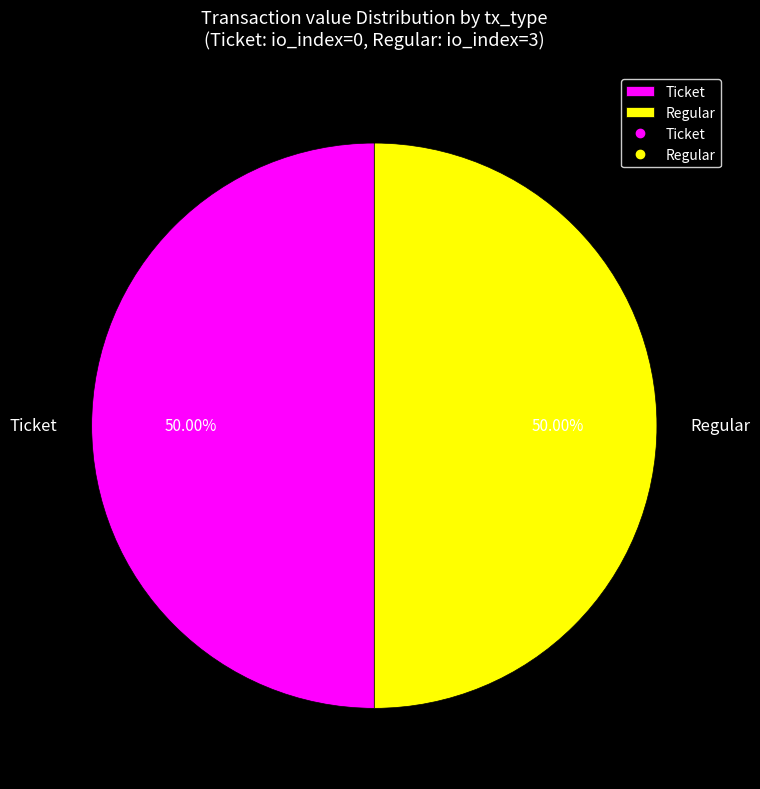

Approximately how many times larger is the value at Ticket compared to Regular?

1.0